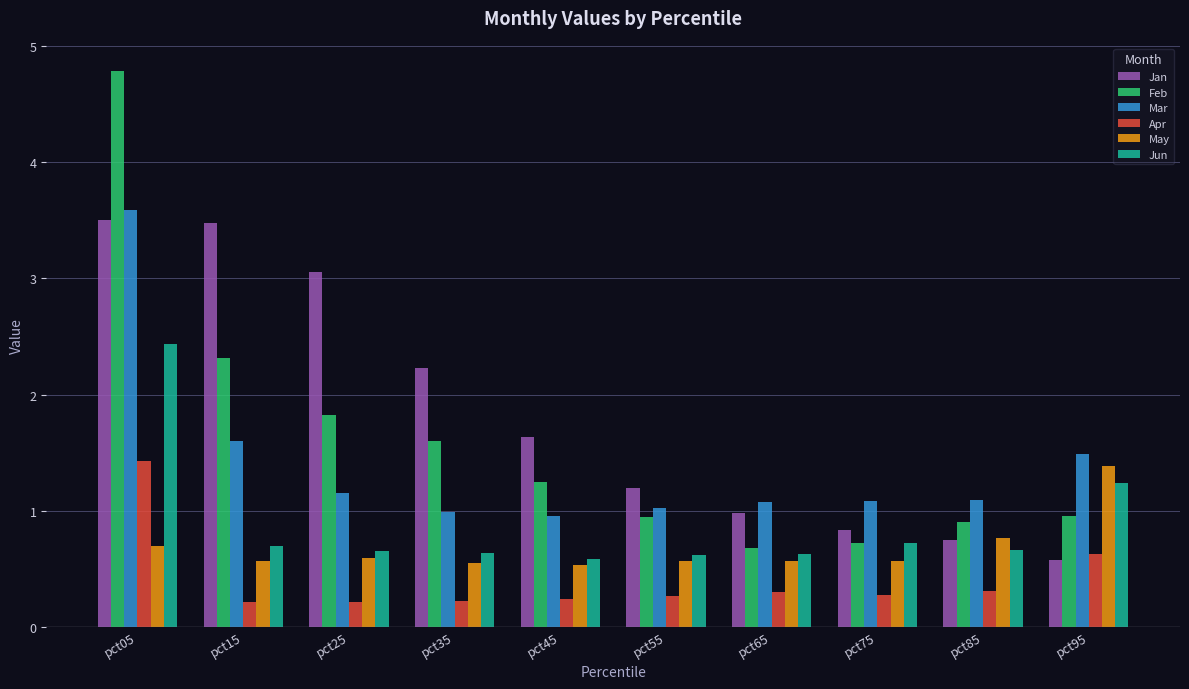

Is it true that Apr equals 0.2 at pct15?

True